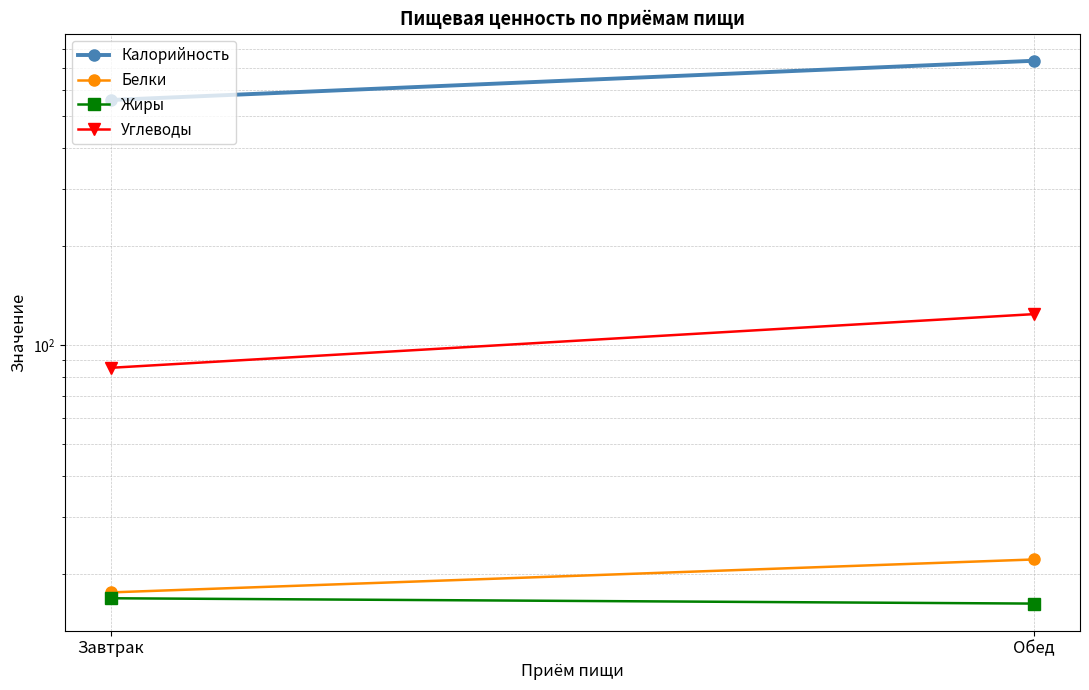

Is the value of Жиры at Обед greater than the value of Калорийность at Обед?

No